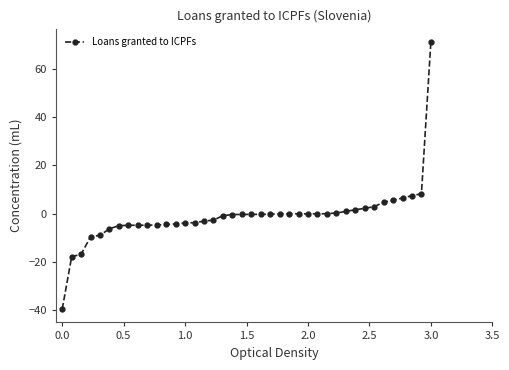

What is the sum of all values?

-34.3